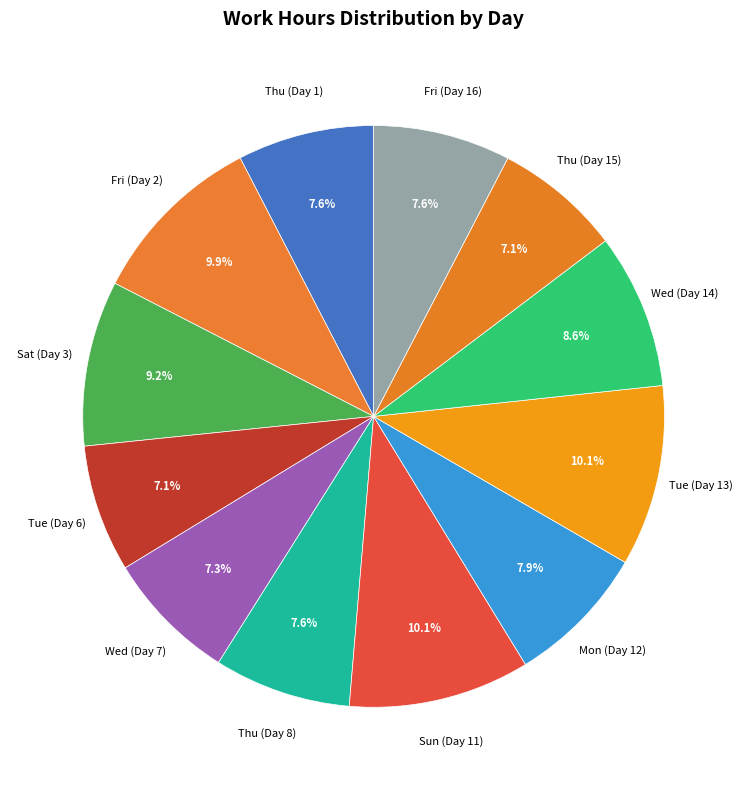

How much of the chart is everything except Sat (Day 3)?

90.8%